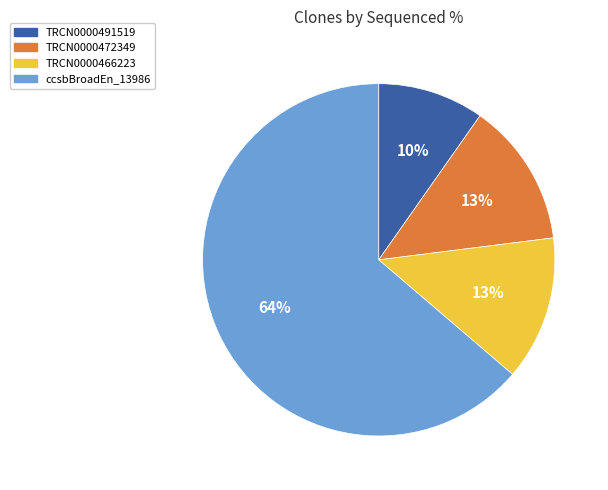

Count the number of slices in the pie.

4